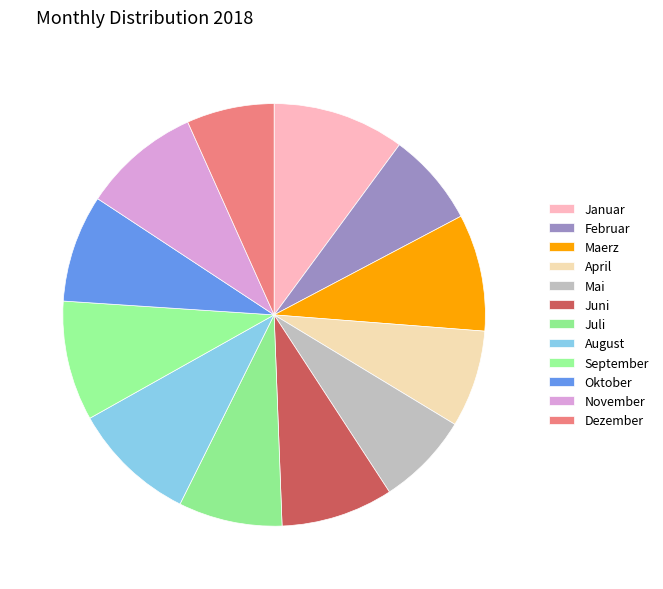

Is there any slice that represents more than half of the pie?

No